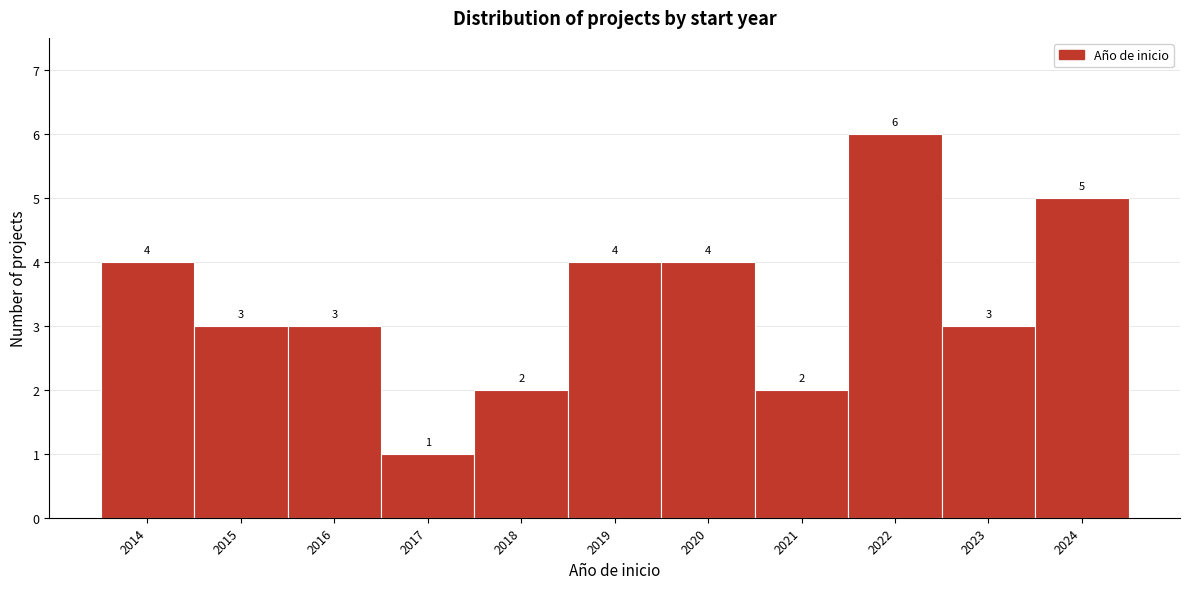

Reading left to right, what are all the values shown in this chart?

2014=4	2015=3	2016=3	2017=1	2018=2	2019=4	2020=4	2021=2	2022=6	2023=3	2024=5